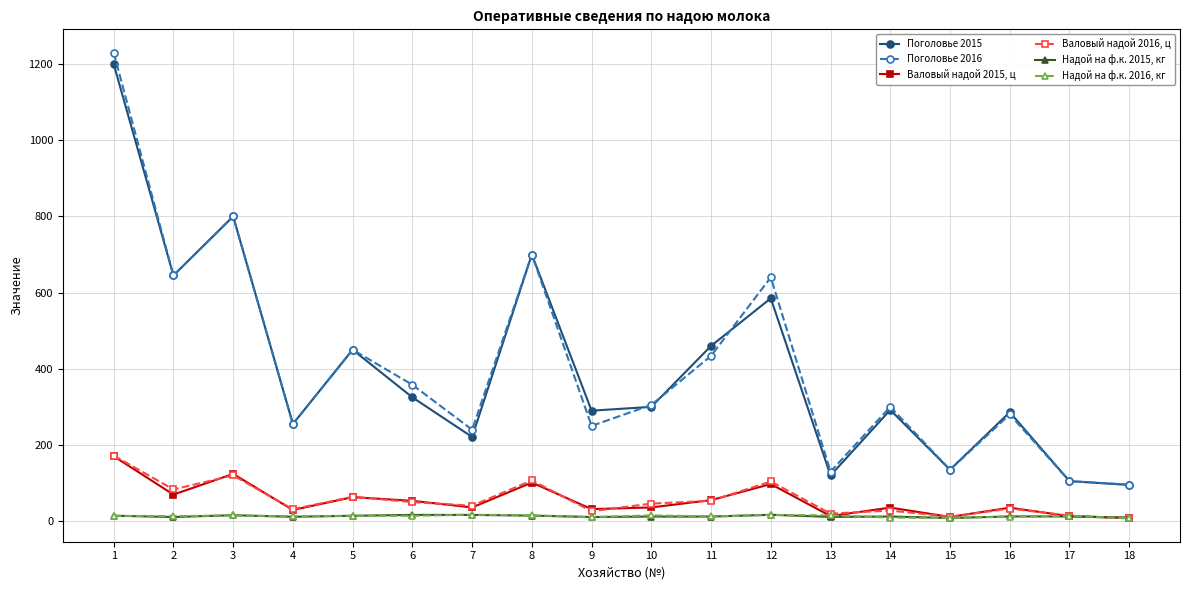

Which series has the widest spread of values?

Поголовье 2016